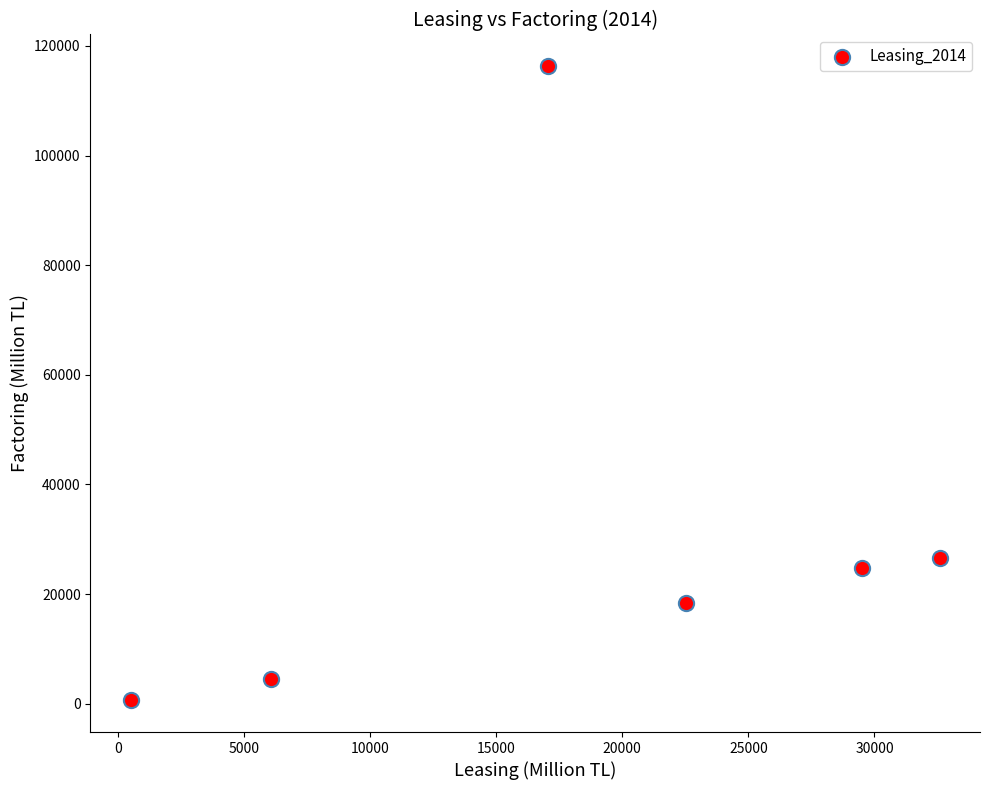

What is the average X value?

18047.7